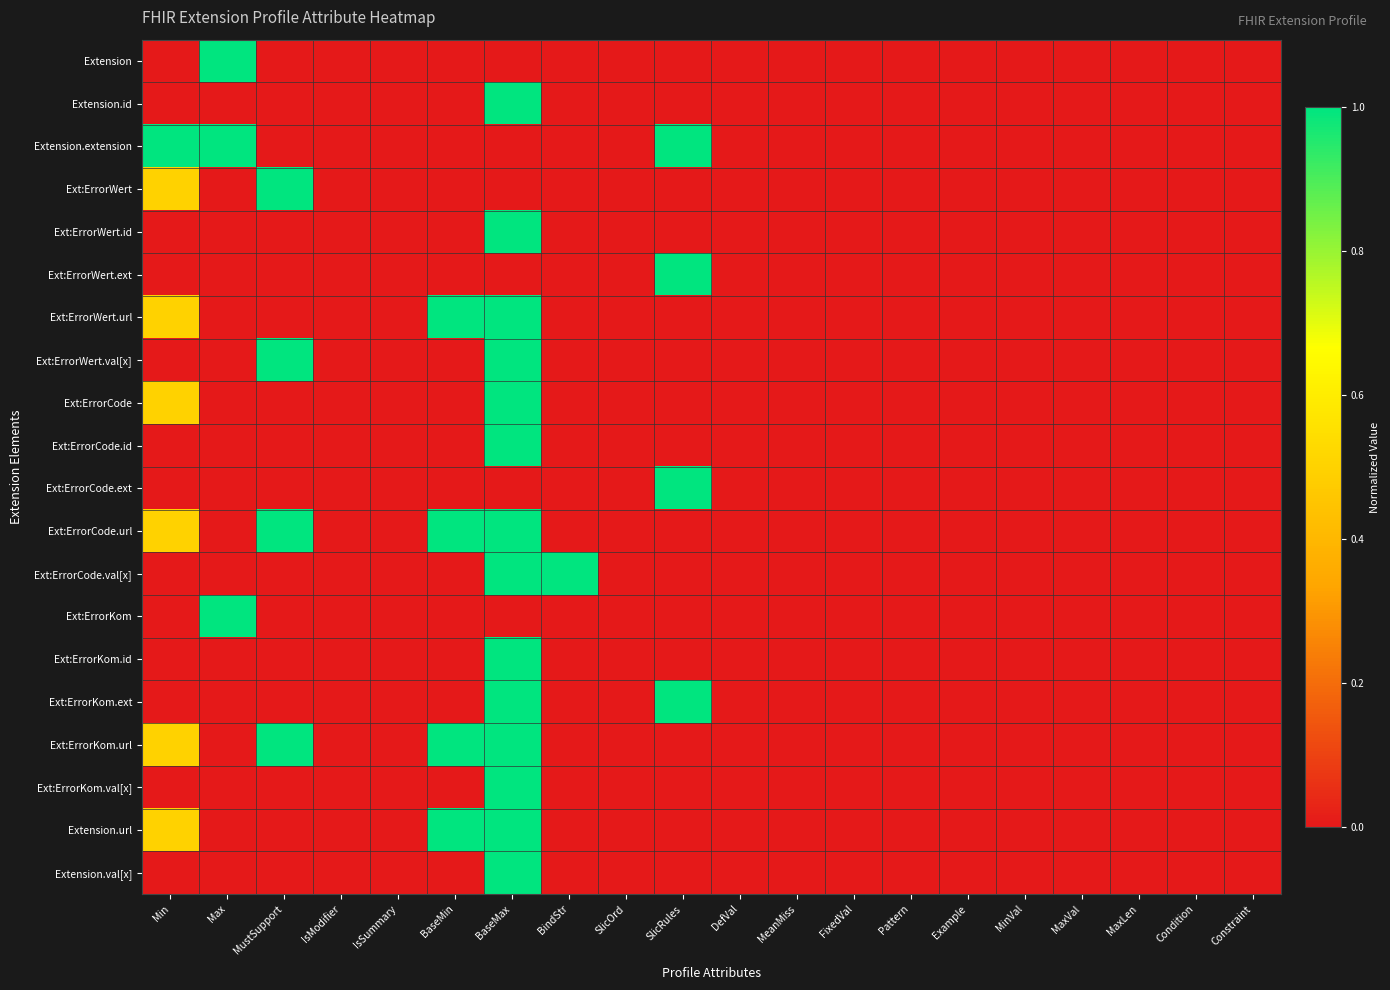

Count the number of categories in the chart.

20